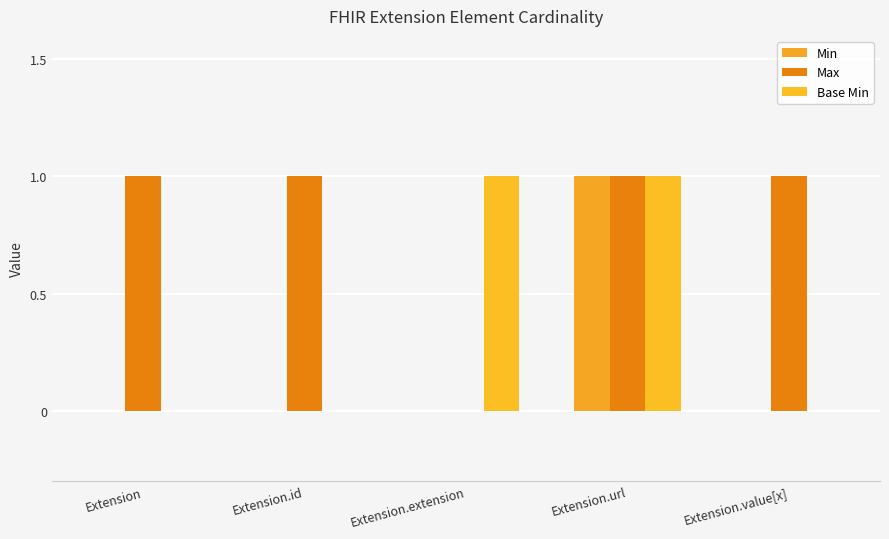

What is the approximate value of Min at Extension.url?

1